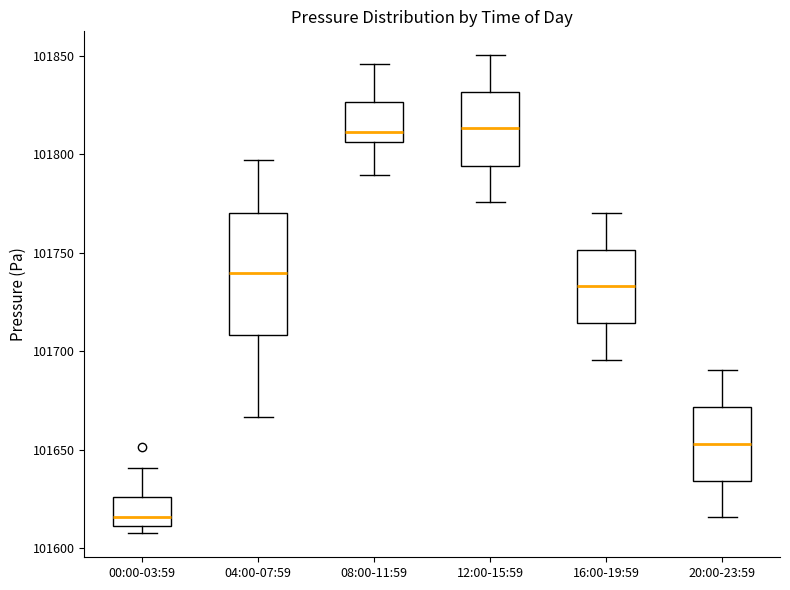

Where does the lower whisker of the box for 12:00-15:59 end on the y-axis? The values are not printed on the chart, so give them approximately, as read against the axis.

101775